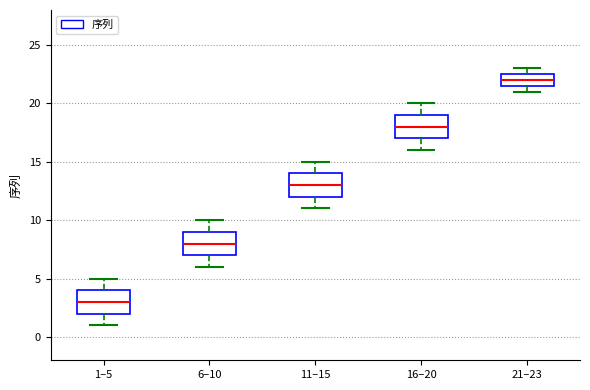

Which box's median line is the highest?

21–23